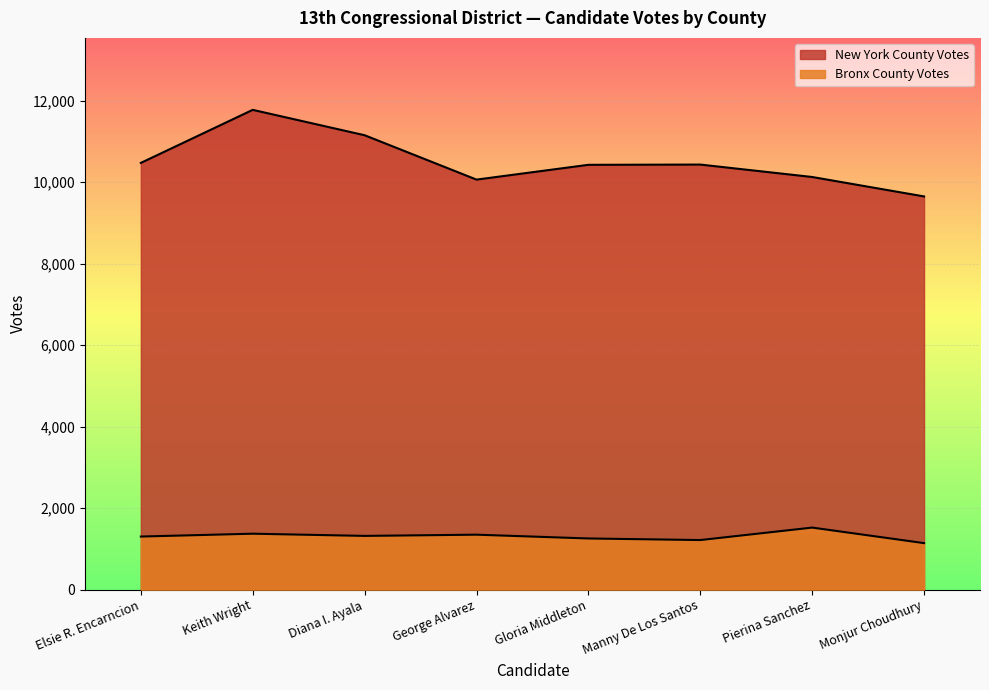

What is the value of the Bronx County Votes point at the 3rd from the left?

1319